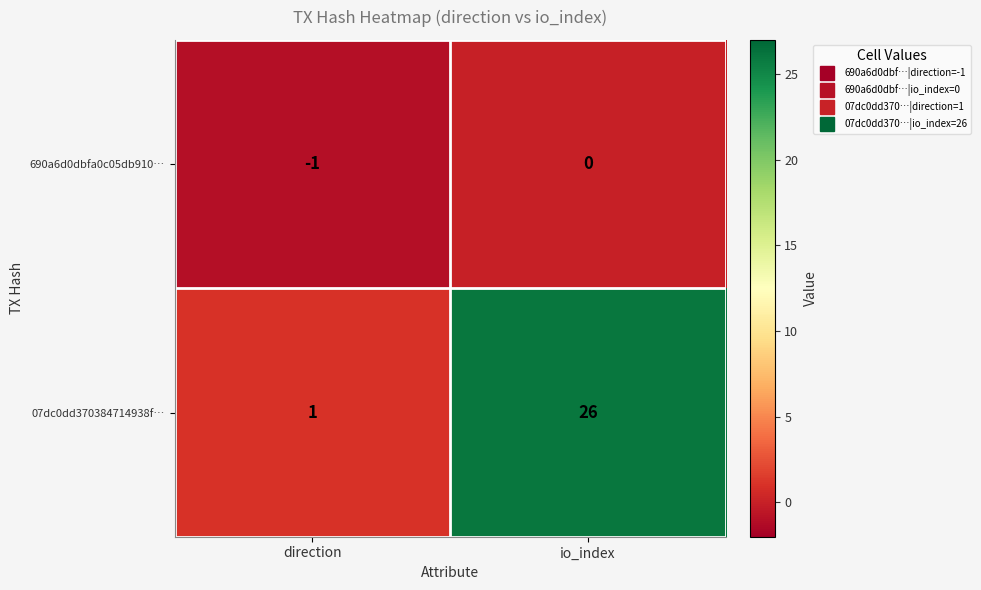

At which label is 07dc0dd370384714938f… closest to 13?

direction